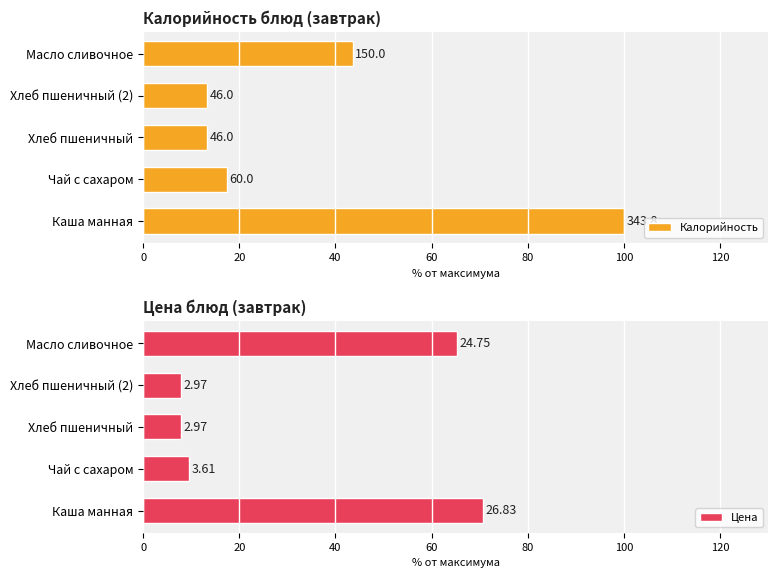

Is it true that Калорийность equals 43.6 at Масло сливочное?

True